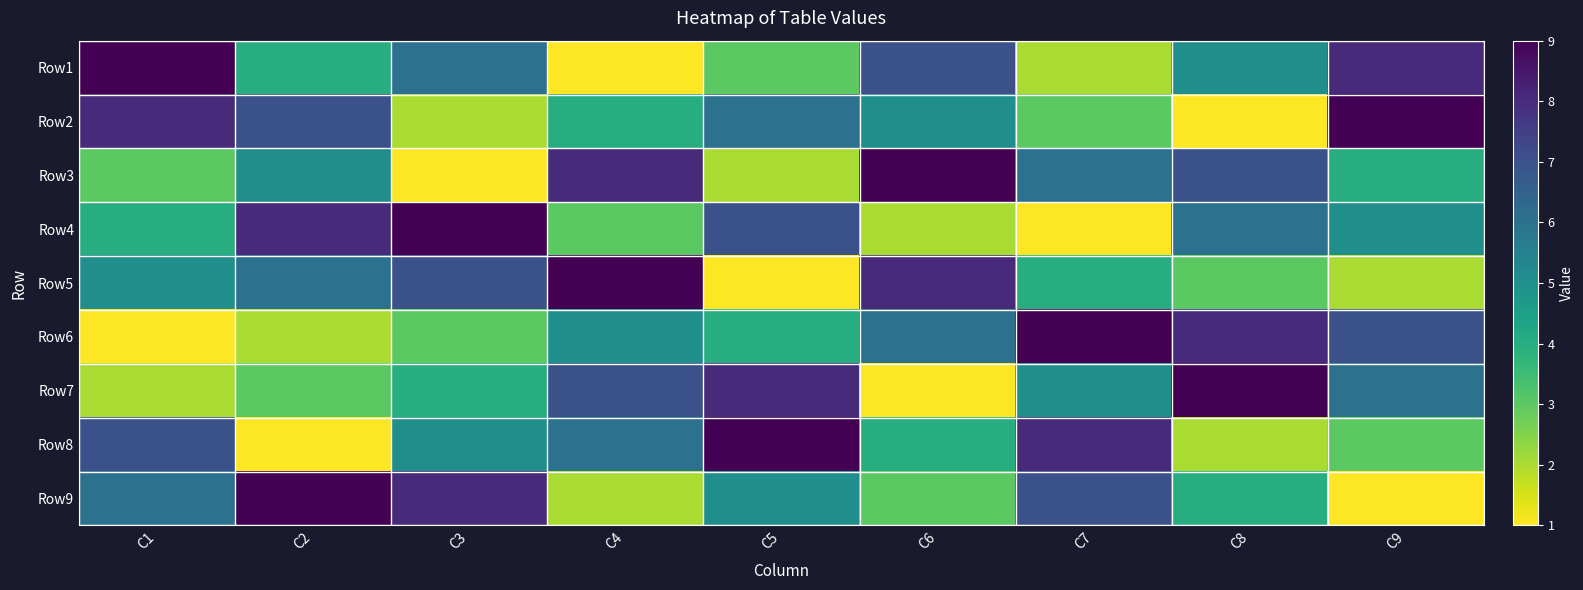

Reading left to right, extract all data points from this chart.

Row1: C1=9	C2=4	C3=6	C4=1	C5=3	C6=7	C7=2	C8=5	C9=8
Row2: C1=8	C2=7	C3=2	C4=4	C5=6	C6=5	C7=3	C8=1	C9=9
Row3: C1=3	C2=5	C3=1	C4=8	C5=2	C6=9	C7=6	C8=7	C9=4
Row4: C1=4	C2=8	C3=9	C4=3	C5=7	C6=2	C7=1	C8=6	C9=5
Row5: C1=5	C2=6	C3=7	C4=9	C5=1	C6=8	C7=4	C8=3	C9=2
Row6: C1=1	C2=2	C3=3	C4=5	C5=4	C6=6	C7=9	C8=8	C9=7
Row7: C1=2	C2=3	C3=4	C4=7	C5=8	C6=1	C7=5	C8=9	C9=6
Row8: C1=7	C2=1	C3=5	C4=6	C5=9	C6=4	C7=8	C8=2	C9=3
Row9: C1=6	C2=9	C3=8	C4=2	C5=5	C6=3	C7=7	C8=4	C9=1